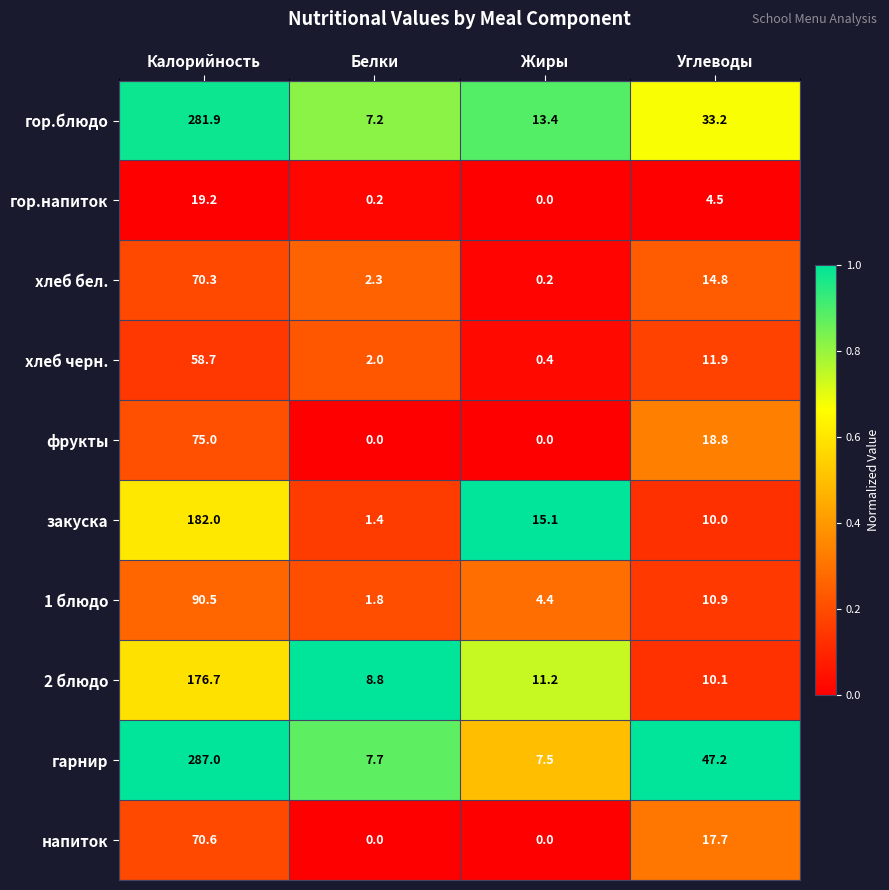

Count the number of categories in the chart.

4